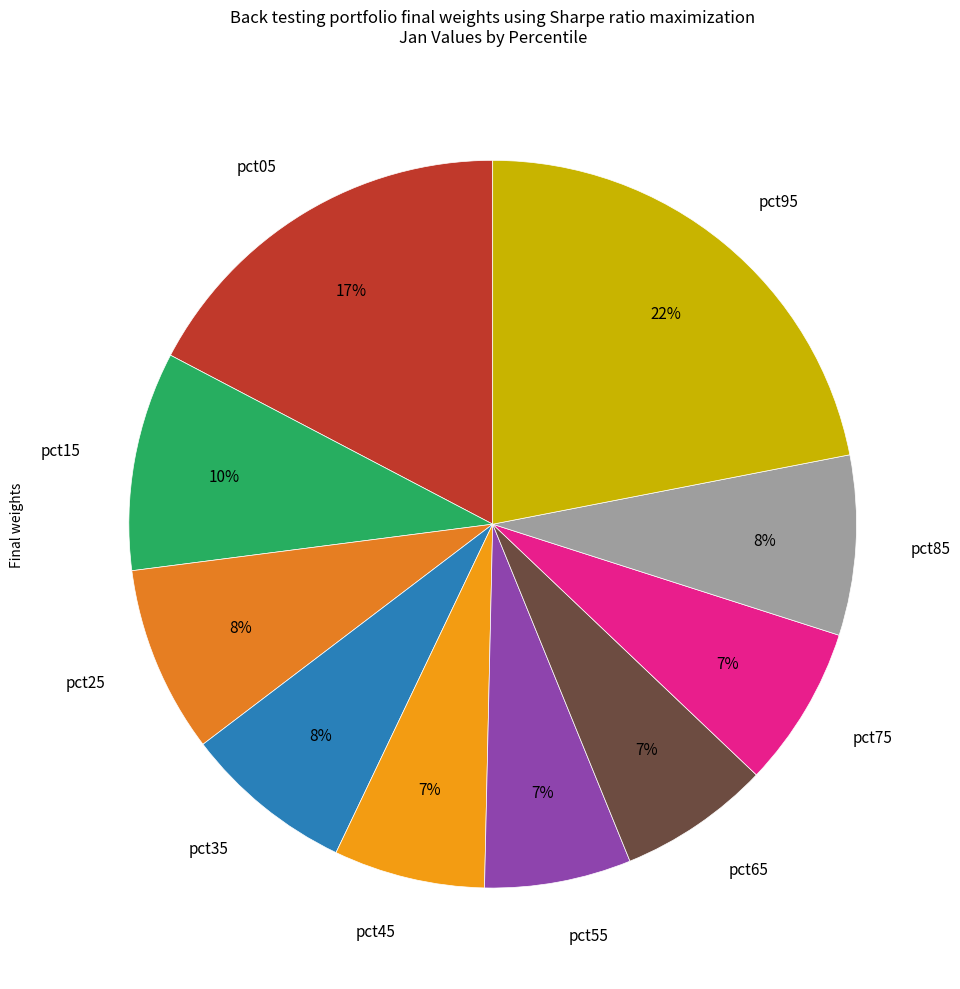

Which category has the biggest portion of the pie?

pct95